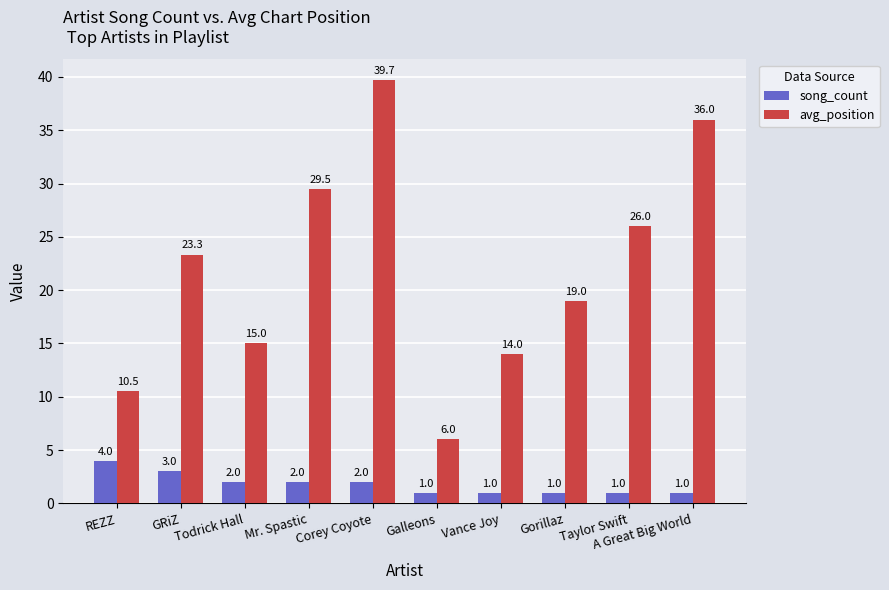

Rank the series at REZZ from lowest to highest value.

song_count, avg_position